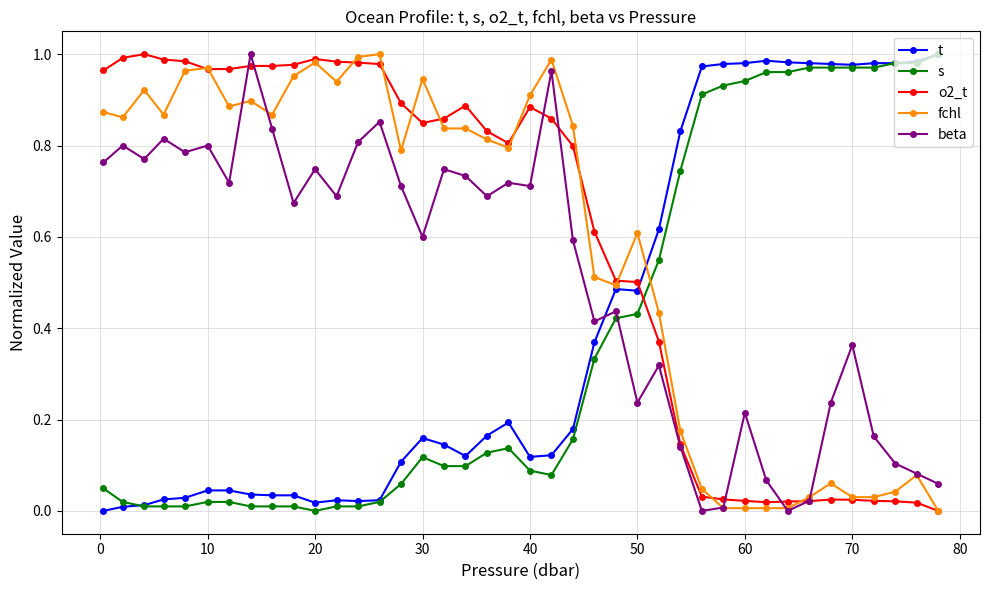

How many data points does each series have?

40